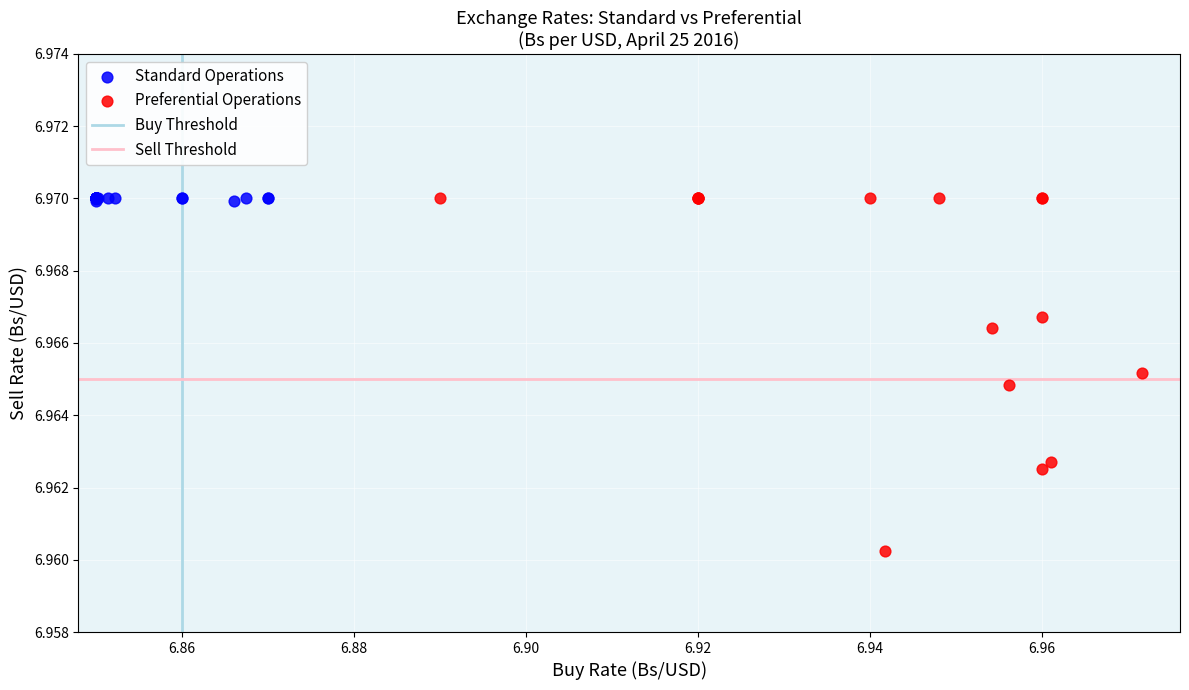

Which series has the widest spread of Y values?

Preferential Operations